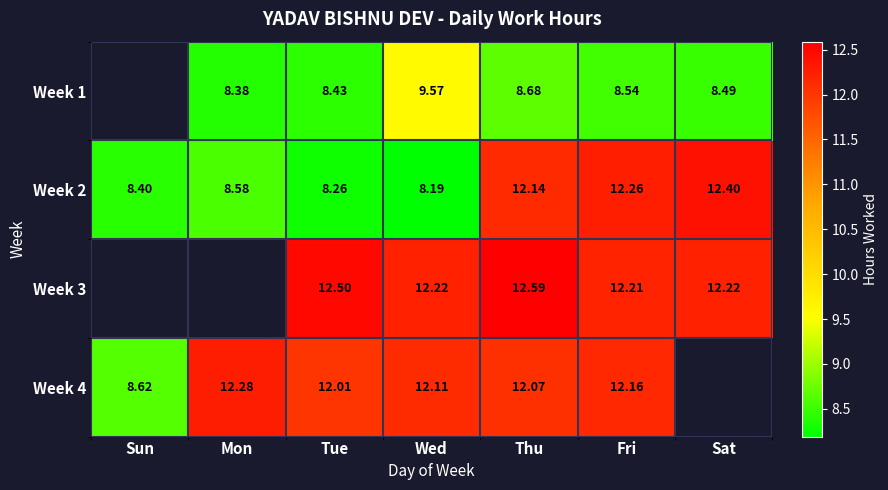

Is it true that Week 3 equals 12.2 at Fri?

True